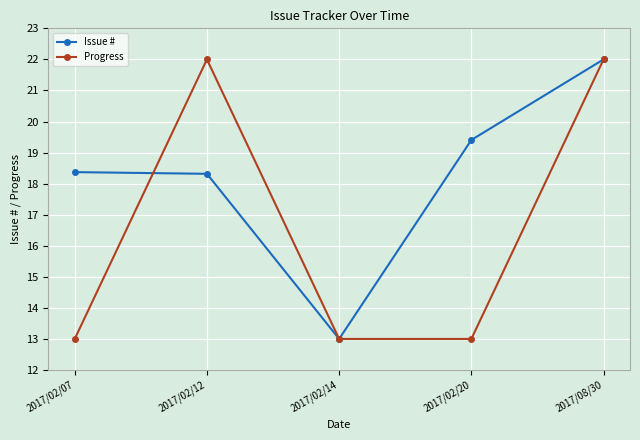

True or false: Progress has more than 0 points higher than both neighbors.

True